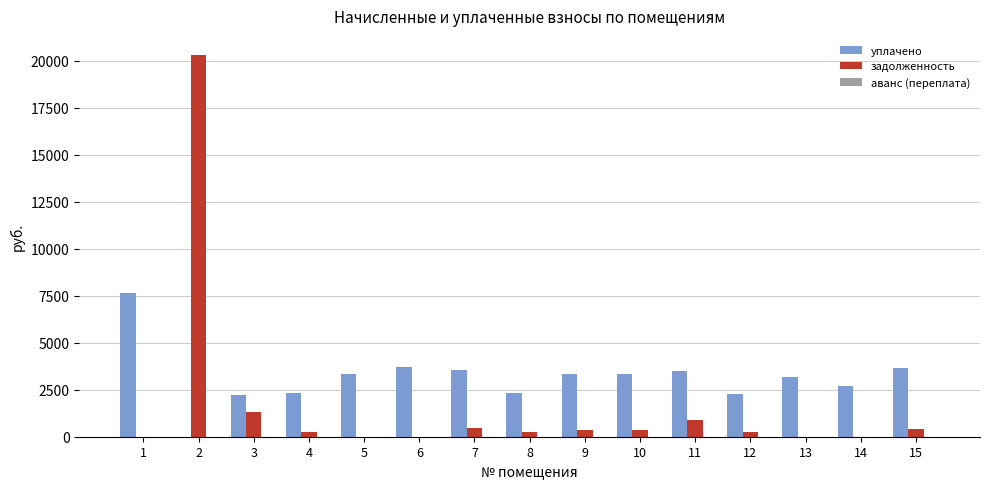

What is the maximum value shown in the chart?

20313.4